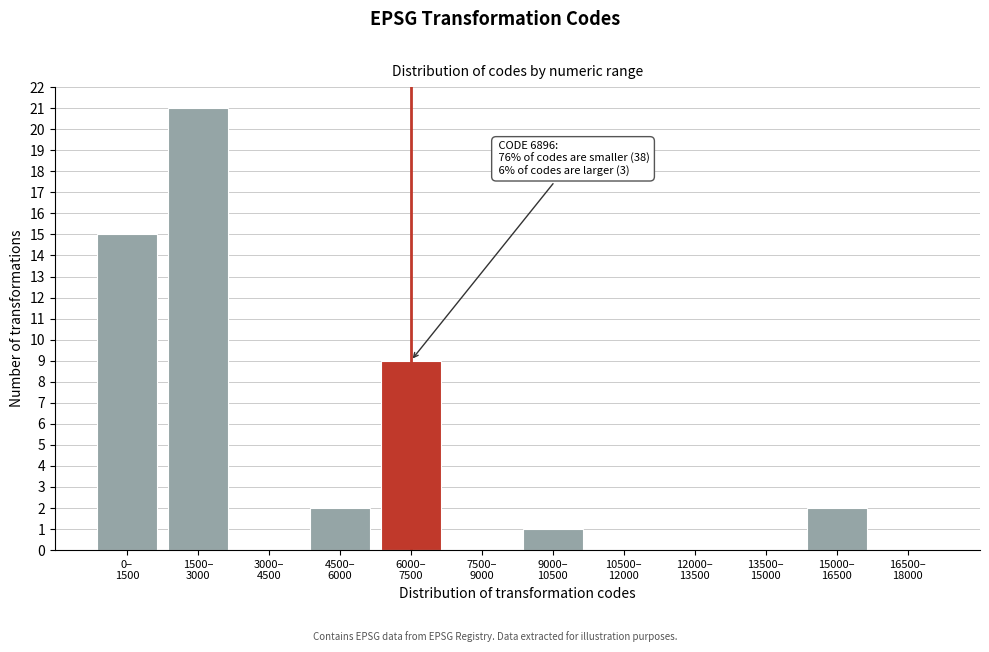

What is the sum of all values?

50